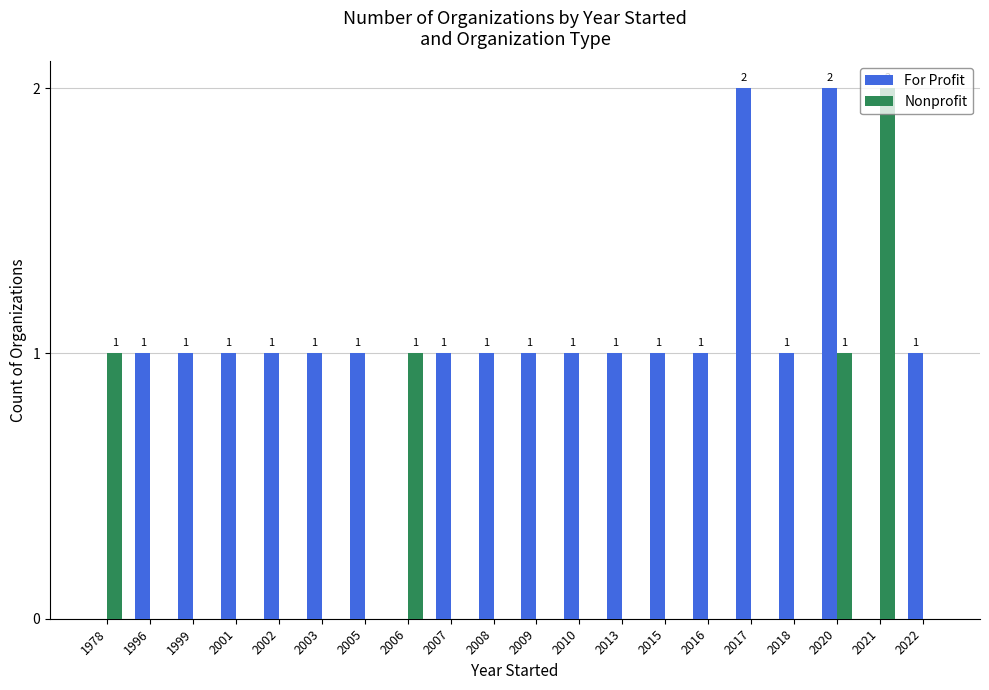

Reading right to left, list all the values displayed in this chart.

For Profit: 2022=1	2021=0	2020=2	2018=1	2017=2	2016=1	2015=1	2013=1	2010=1	2009=1	2008=1	2007=1	2006=0	2005=1	2003=1	2002=1	2001=1	1999=1	1996=1	1978=0
Nonprofit: 2022=0	2021=2	2020=1	2018=0	2017=0	2016=0	2015=0	2013=0	2010=0	2009=0	2008=0	2007=0	2006=1	2005=0	2003=0	2002=0	2001=0	1999=0	1996=0	1978=1